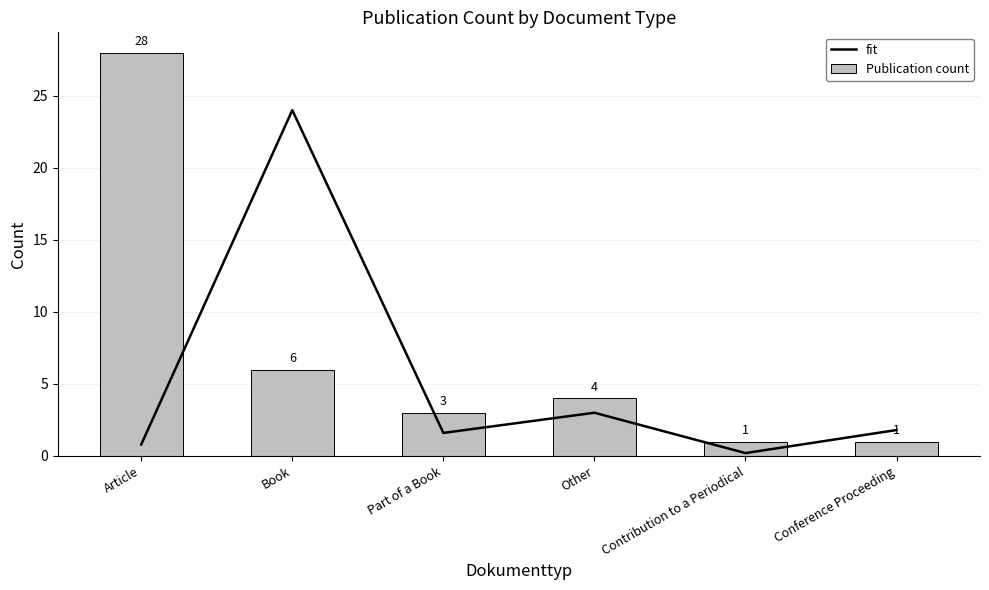

True or false: fit has a value of 0.1 at Contribution to a Periodical.

False